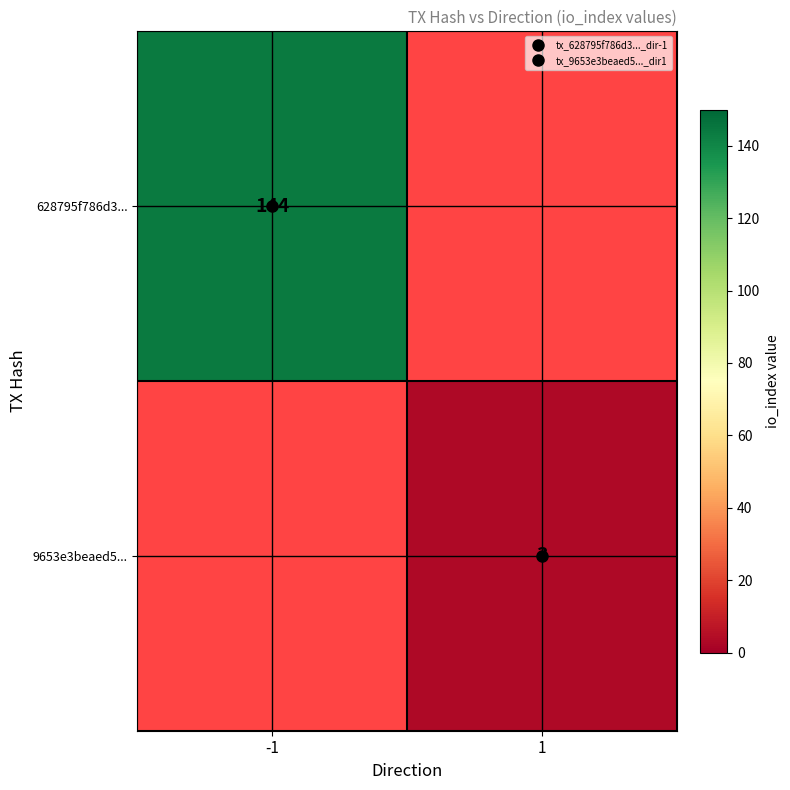

Rank the series by their average value, from lowest to highest.

628795f786d3..., 9653e3beaed5...